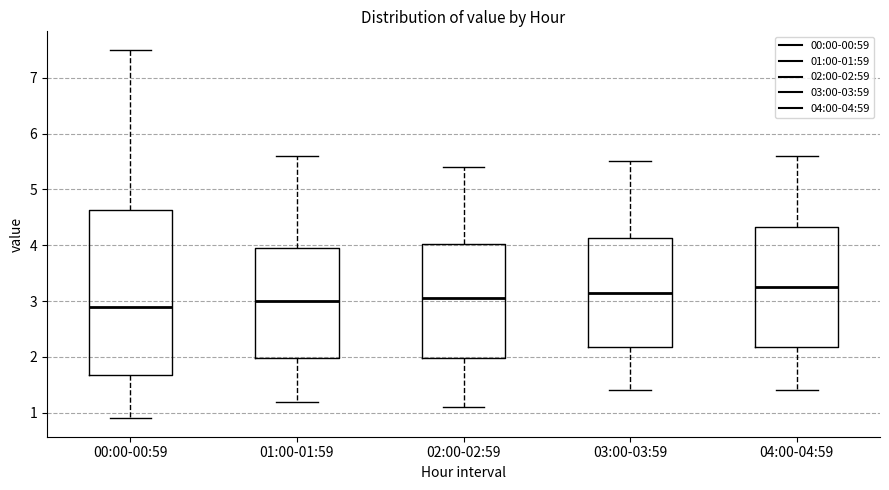

Which box has the lowest median line?

00:00-00:59